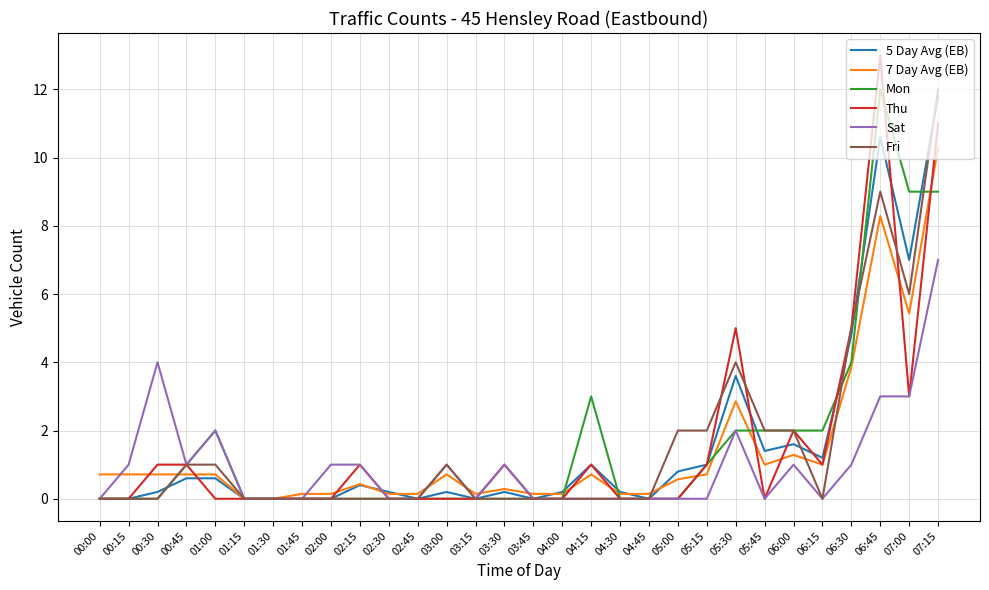

At which category does the chart reach its peak across all series?

06:45